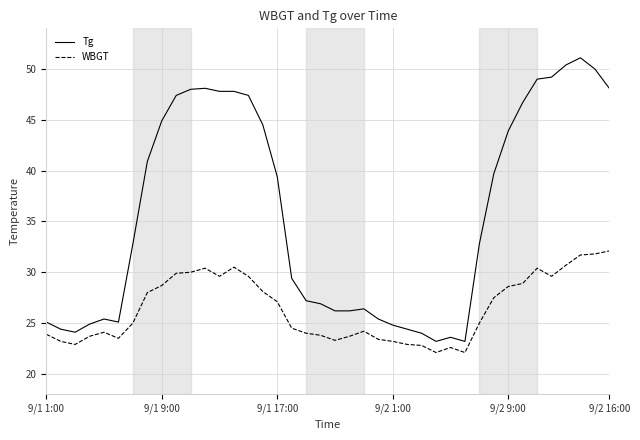

What is the highest value of the Tg series?

51.1